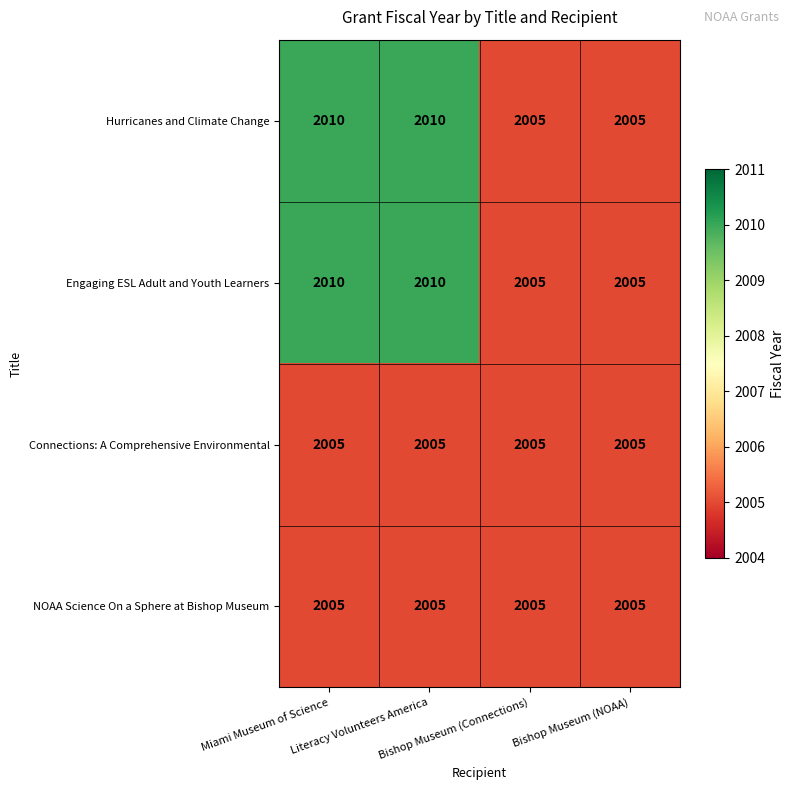

Count the Hurricanes and Climate Change values in the range 2005 to 2010.

4